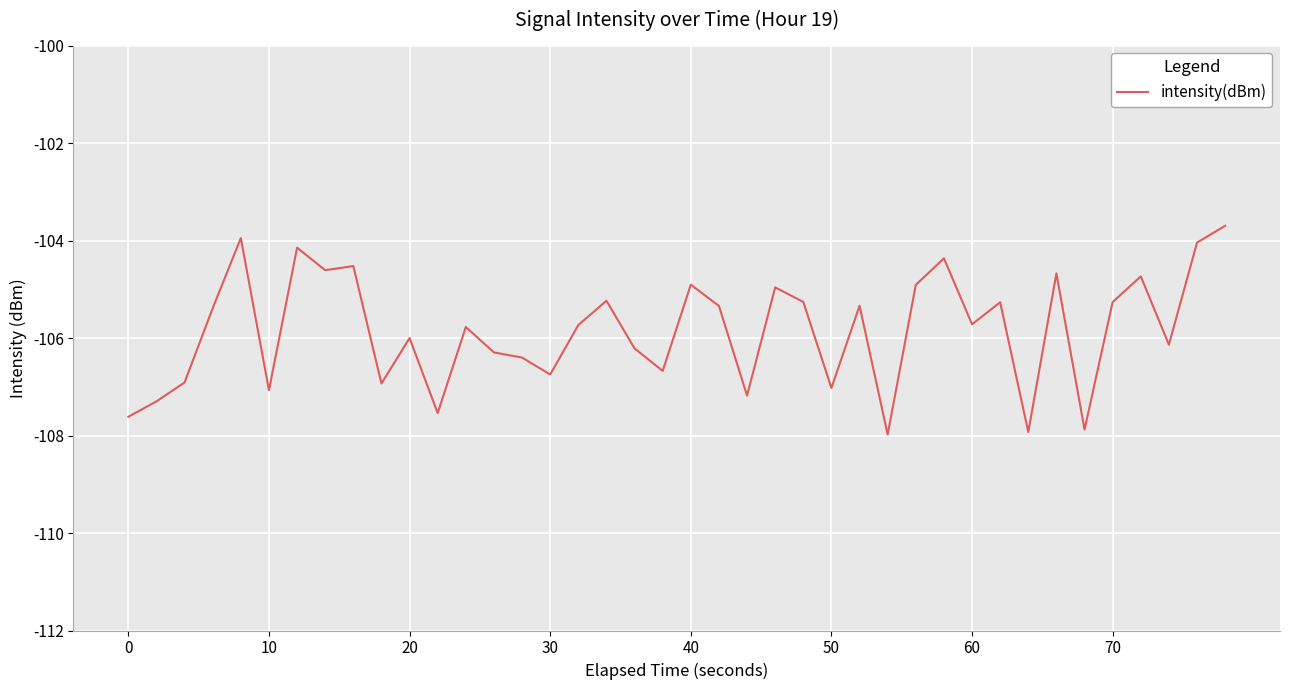

What is the difference between the maximum and minimum values?

4.3